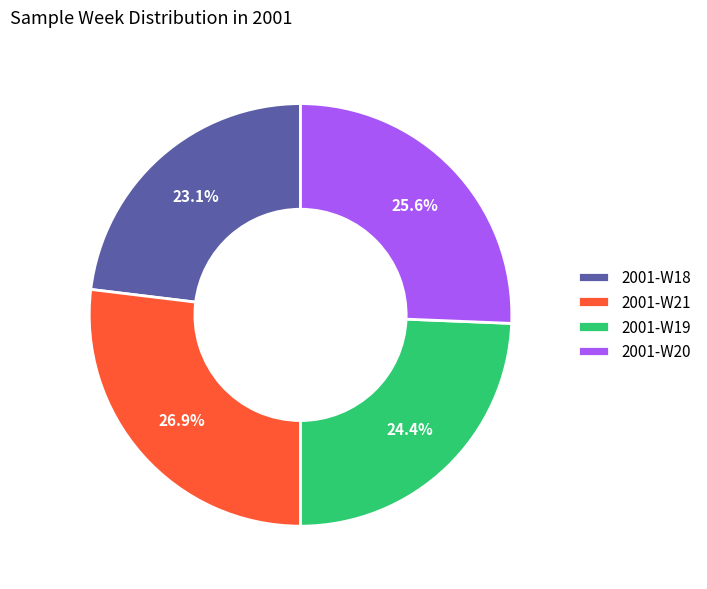

Count the number of slices in the pie.

4